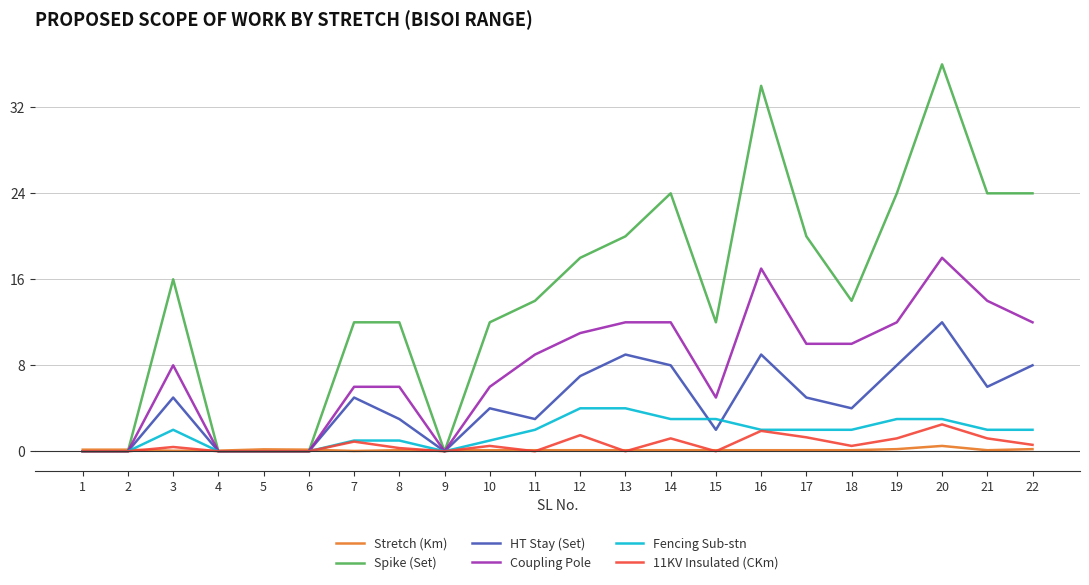

What value does the HT Stay (Set) series have at 11?

3.0